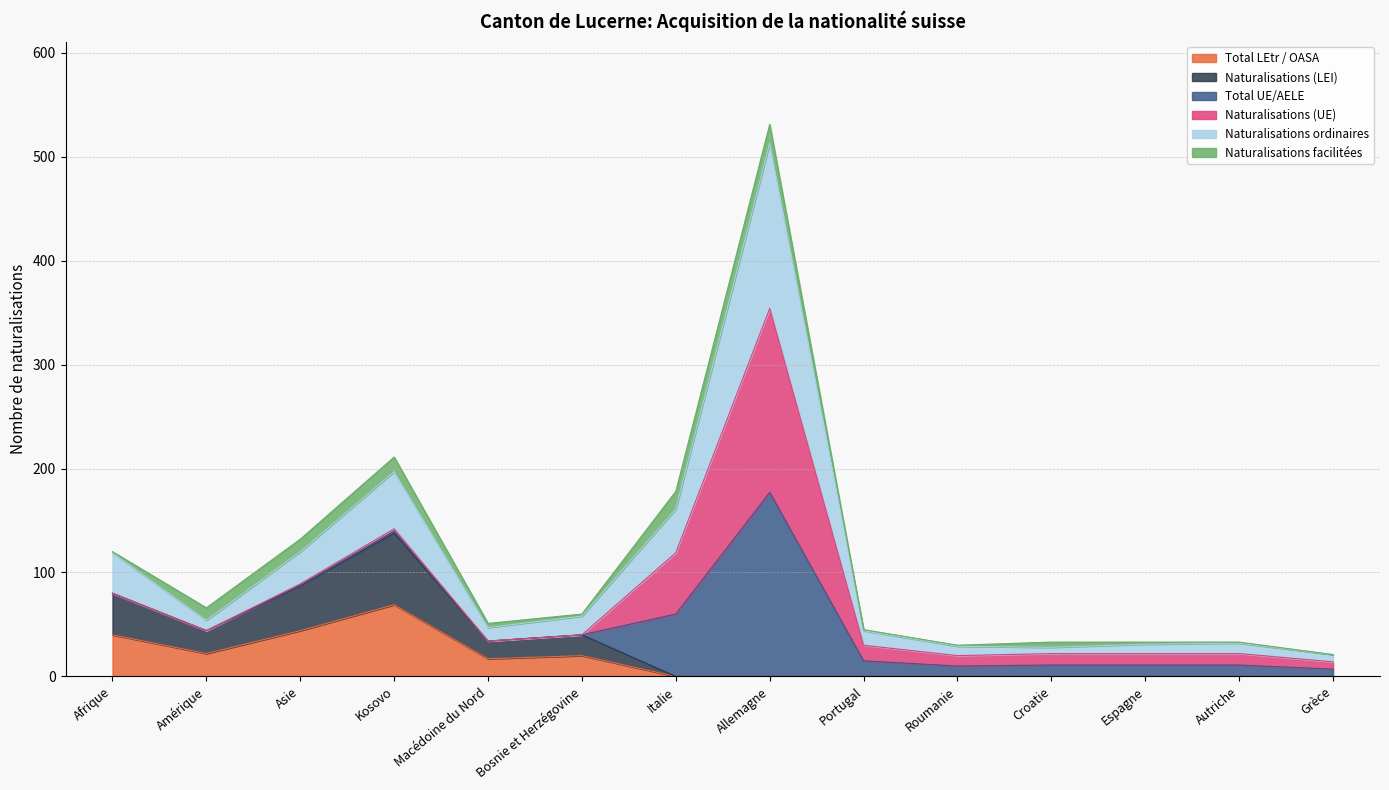

What is the difference between the maximum and minimum values in the Total LEtr / OASA series?

69